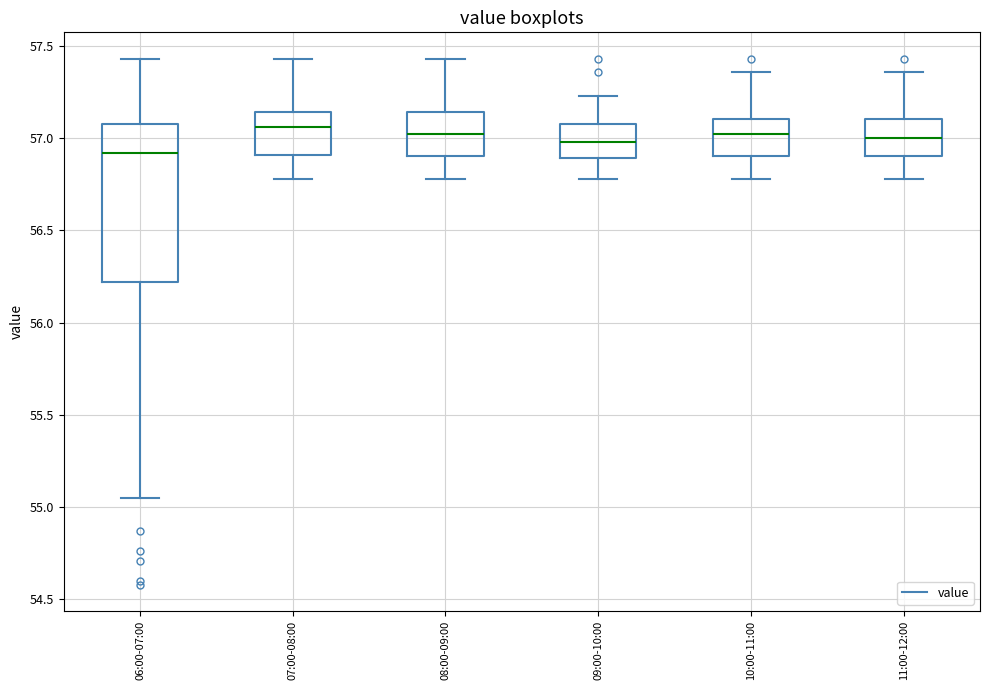

Where does the lower whisker of the box for 07:00-08:00 end on the y-axis? The values are not printed on the chart, so give them approximately, as read against the axis.

56.80